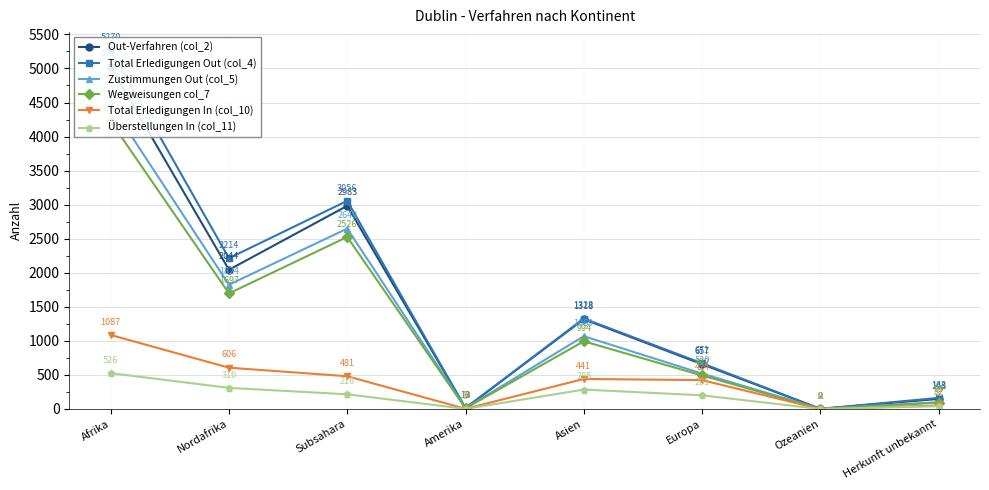

Reading right to left, extract all data points from this chart.

Out-Verfahren (col_2): 148	2	657	1318	13	2983	2044	5027
Total Erledigungen Out (col_4): 163	2	671	1328	13	3056	2214	5270
Zustimmungen Out (col_5): 99	1	520	1069	12	2649	1824	4473
Wegweisungen col_7: 95	0	492	994	10	2526	1697	4223
Total Erledigungen In (col_10): 52	0	424	441	3	481	606	1087
Überstellungen In (col_11): 41	0	201	285	2	216	310	526